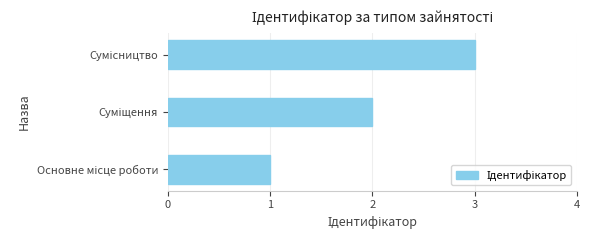

What is the maximum value shown in the chart?

3